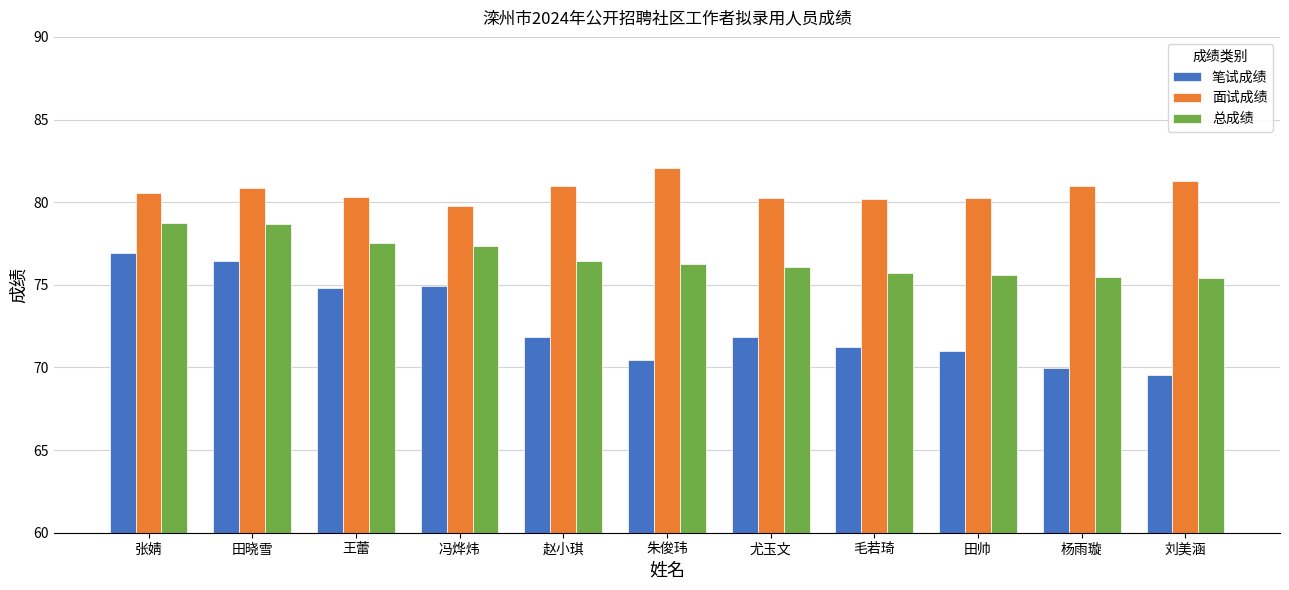

What is the difference between the second highest and second lowest values in the 面试成绩 series?

1.1